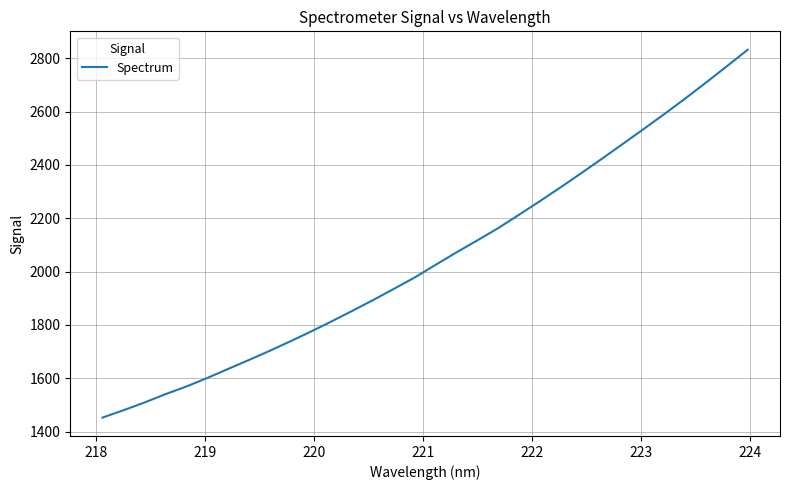

What is the greatest value displayed?

2831.8